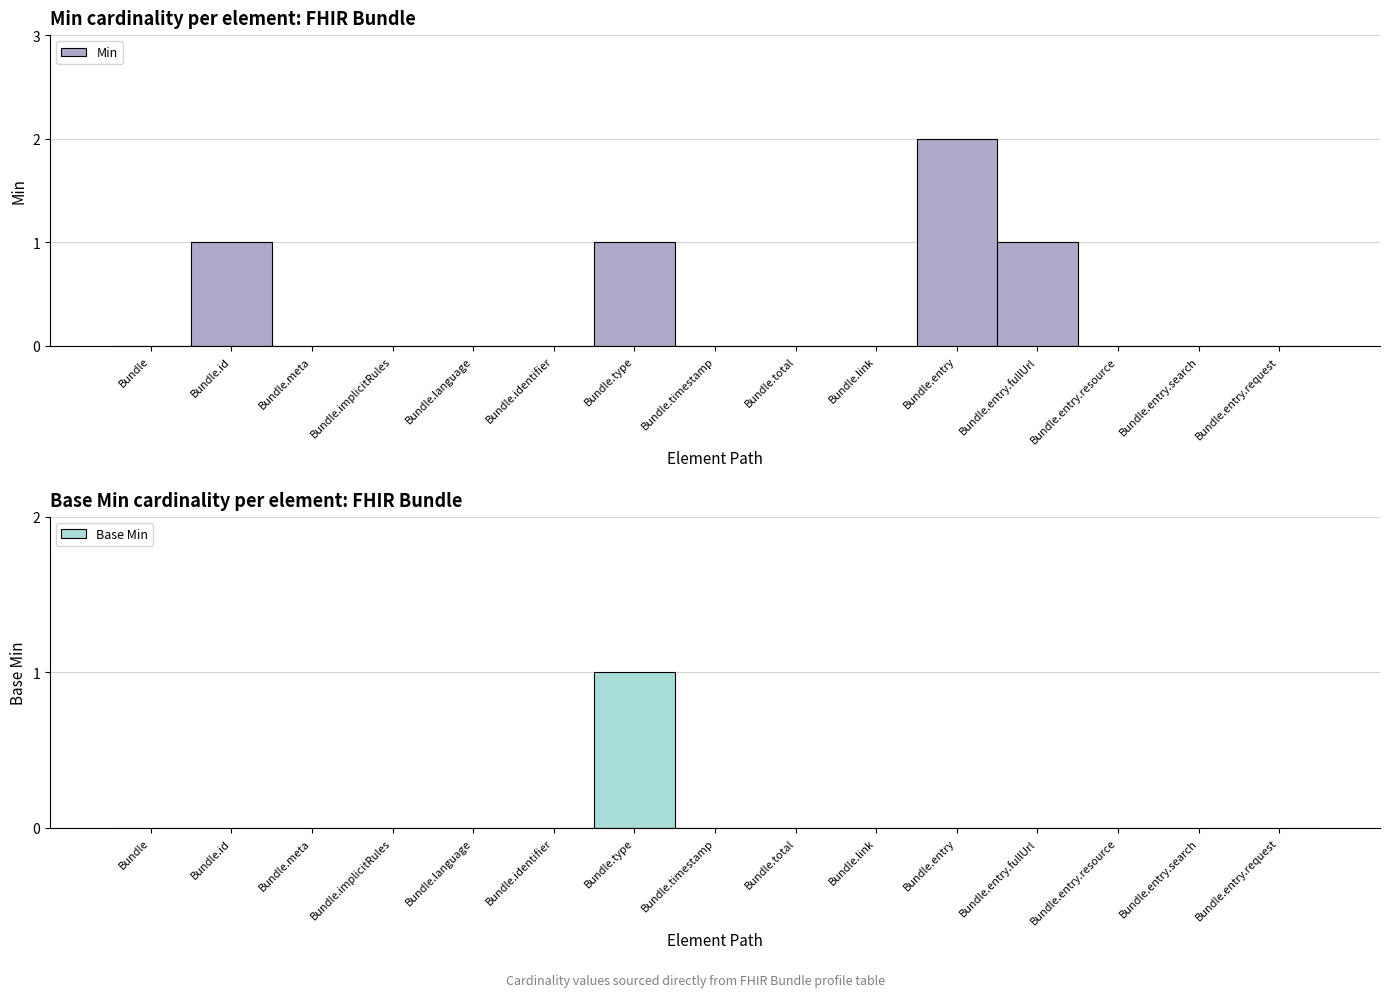

Reading left to right, list all the values displayed in this chart.

Min: Bundle=0	Bundle.id=1	Bundle.meta=0	Bundle.implicitRules=0	Bundle.language=0	Bundle.identifier=0	Bundle.type=1	Bundle.timestamp=0	Bundle.total=0	Bundle.link=0	Bundle.entry=2	Bundle.entry.fullUrl=1	Bundle.entry.resource=0	Bundle.entry.search=0	Bundle.entry.request=0
Base Min: Bundle=0	Bundle.id=0	Bundle.meta=0	Bundle.implicitRules=0	Bundle.language=0	Bundle.identifier=0	Bundle.type=1	Bundle.timestamp=0	Bundle.total=0	Bundle.link=0	Bundle.entry=0	Bundle.entry.fullUrl=0	Bundle.entry.resource=0	Bundle.entry.search=0	Bundle.entry.request=0